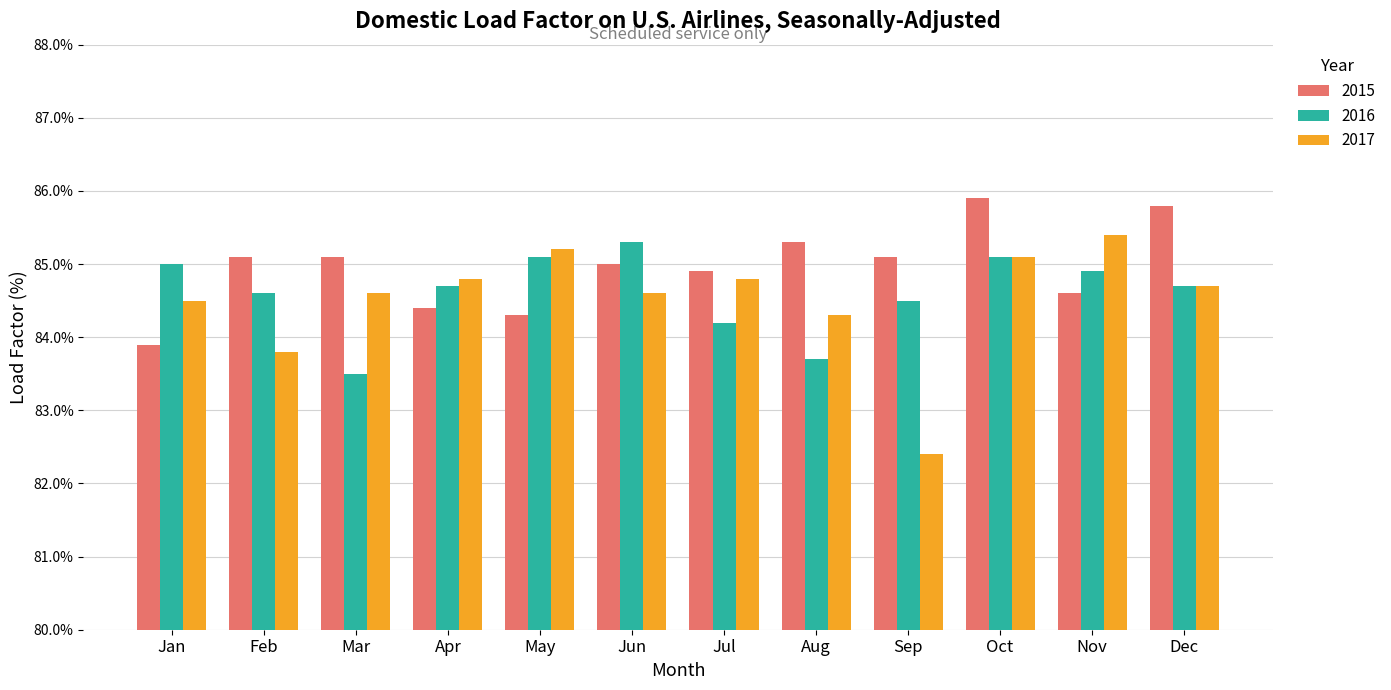

True or false: 2017 has a value of 50.1 at May.

False